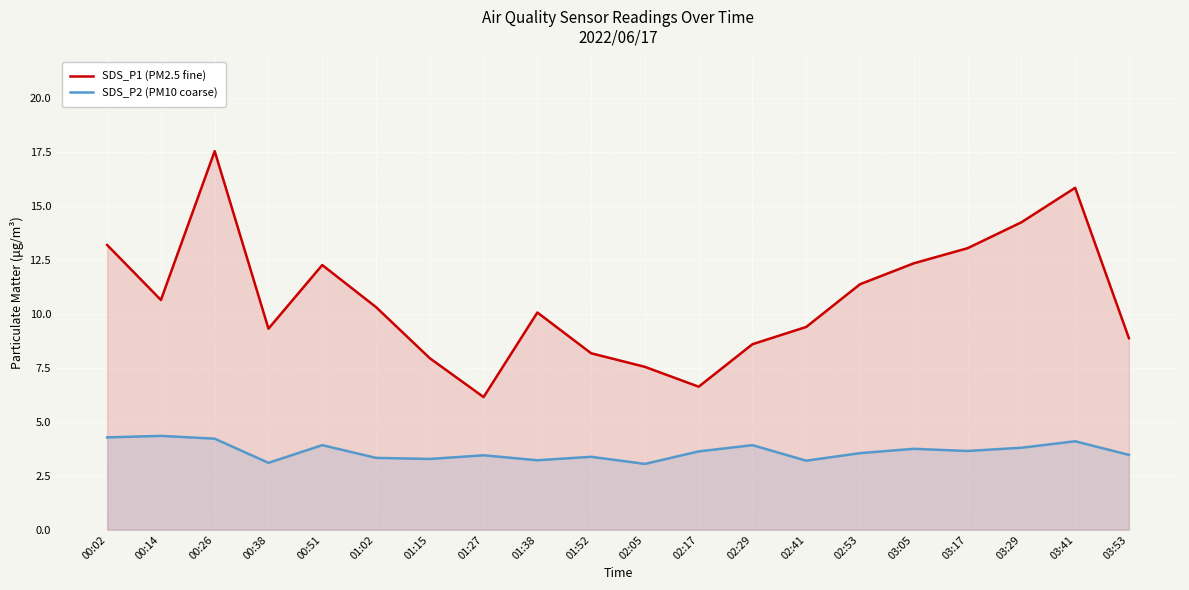

List the series in order of their overall mean, lowest first.

SDS_P2 (PM10 coarse), SDS_P1 (PM2.5 fine)